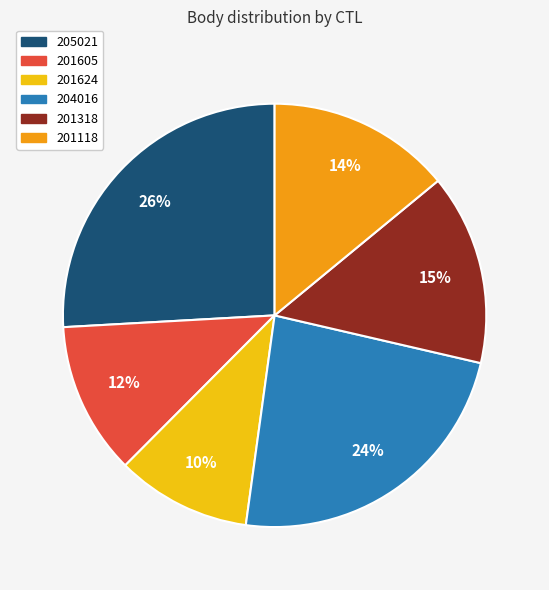

How many slices are in this pie chart?

6